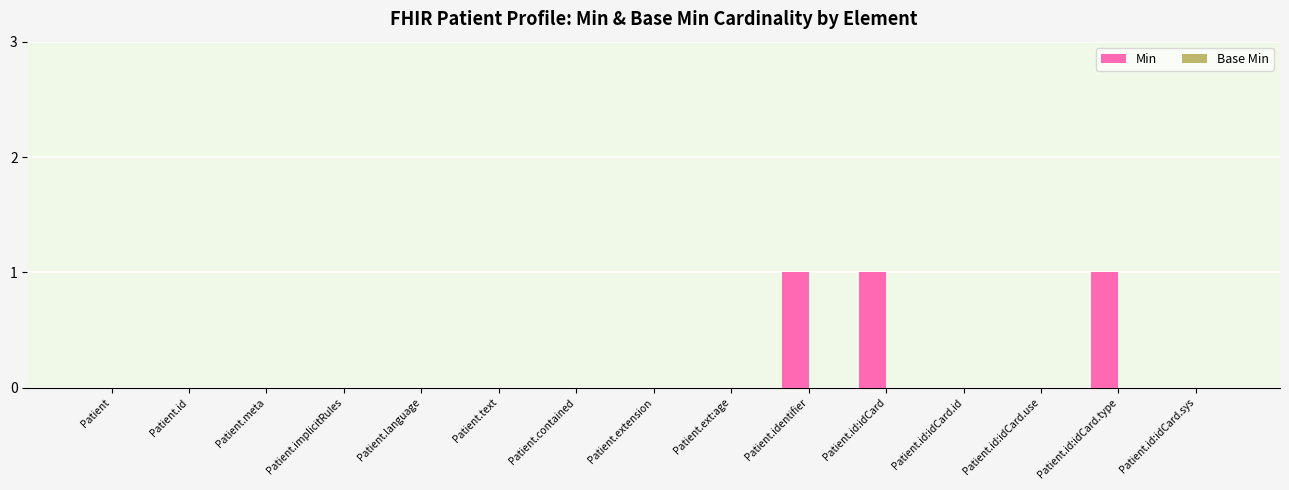

What is the change in value from Patient.text to Patient.id:idCard?

+1